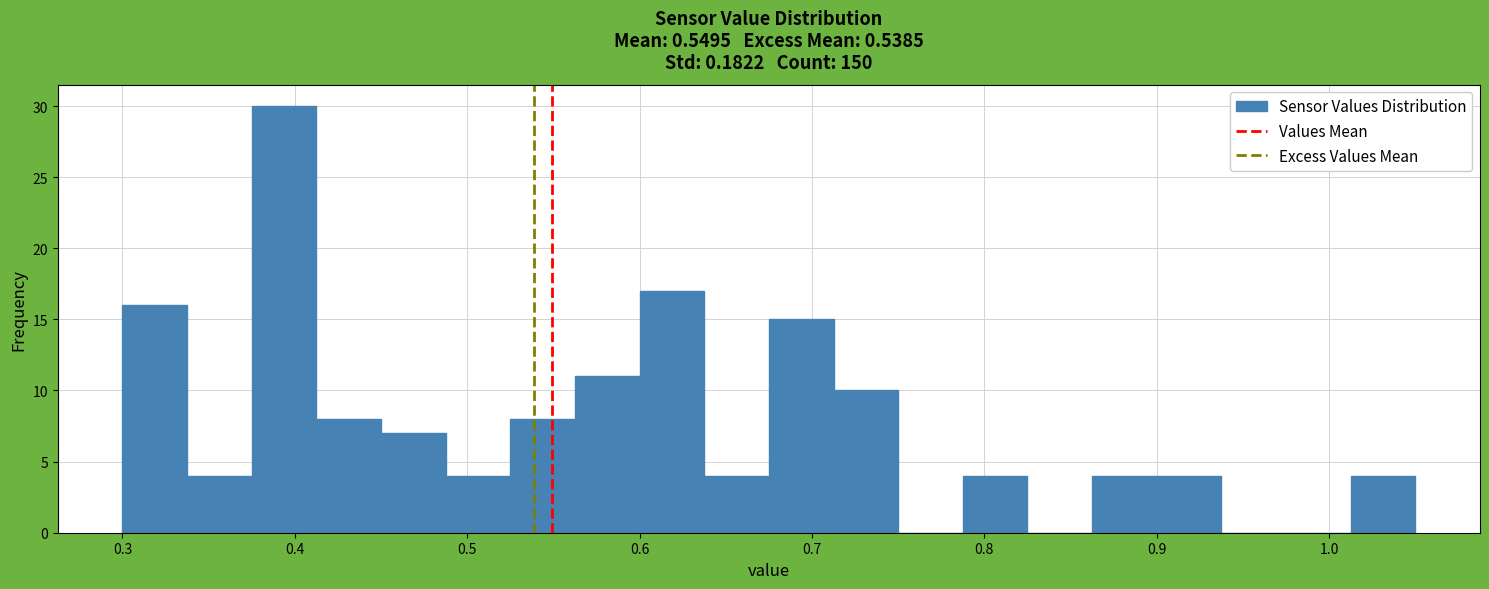

Read against the x-axis, roughly where is the centre of the tallest bar?

0.39